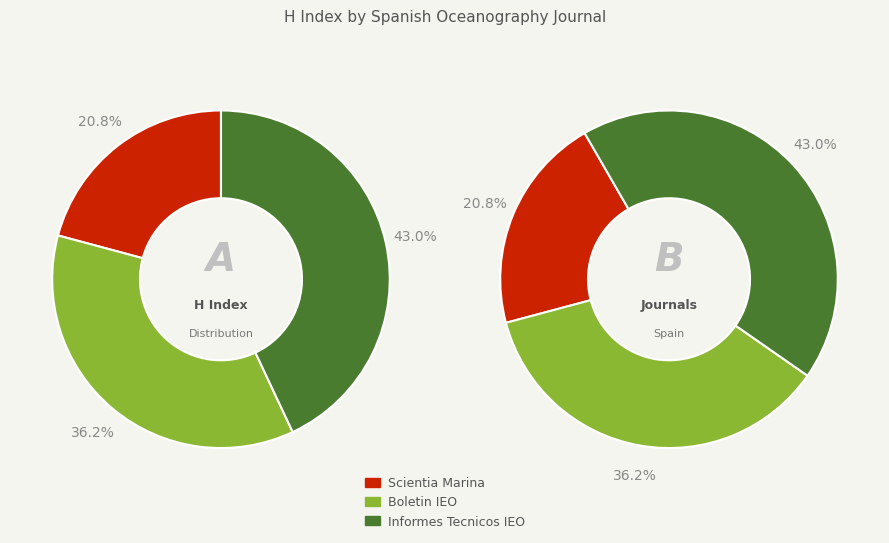

Between Informes Tecnicos - Instituto Espanol and Boletin - Instituto Espanol de Oceanografia, which is larger?

Informes Tecnicos - Instituto Espanol